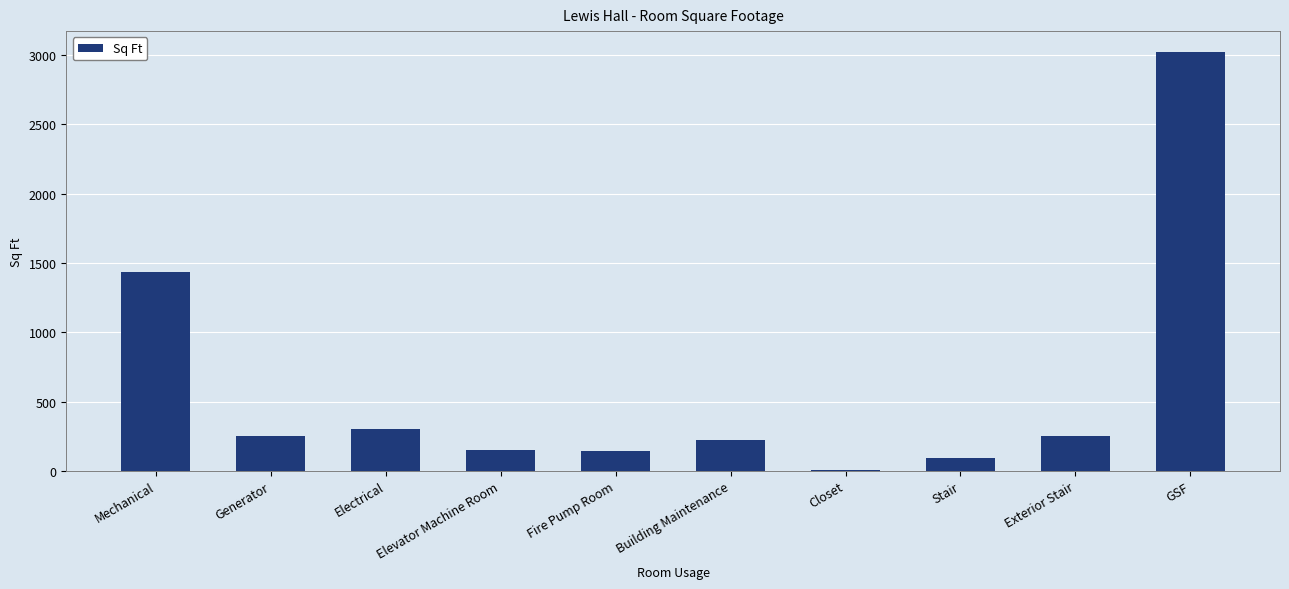

What is the ratio of the value at Elevator Machine Room to the value at Fire Pump Room?

1.1